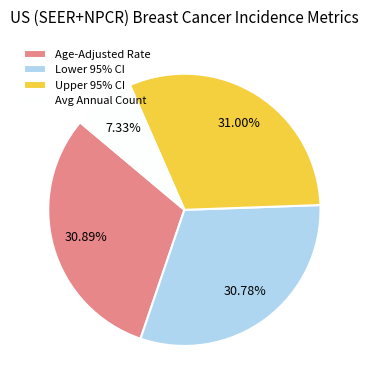

How many slices are in this pie chart?

4